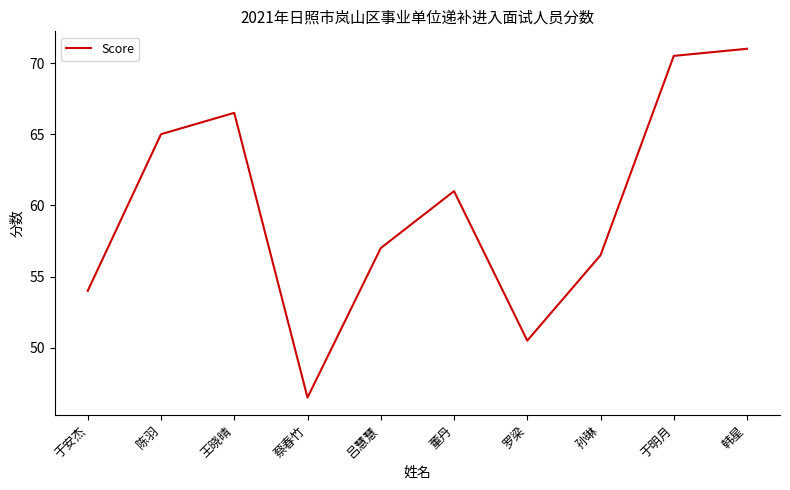

At which category does the data reach its first local peak?

王晓晴